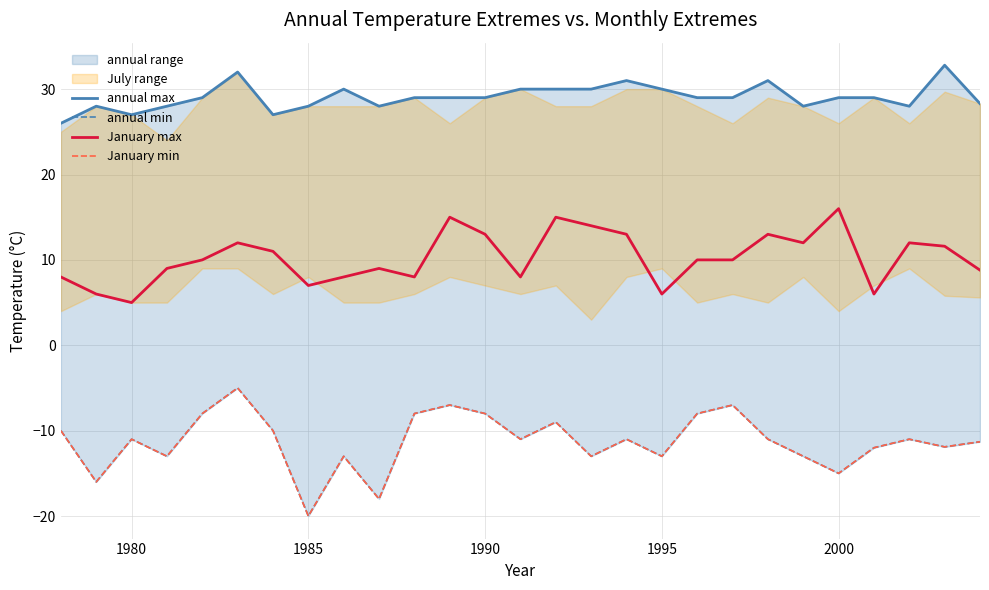

What is the minimum value for January max?

5.0